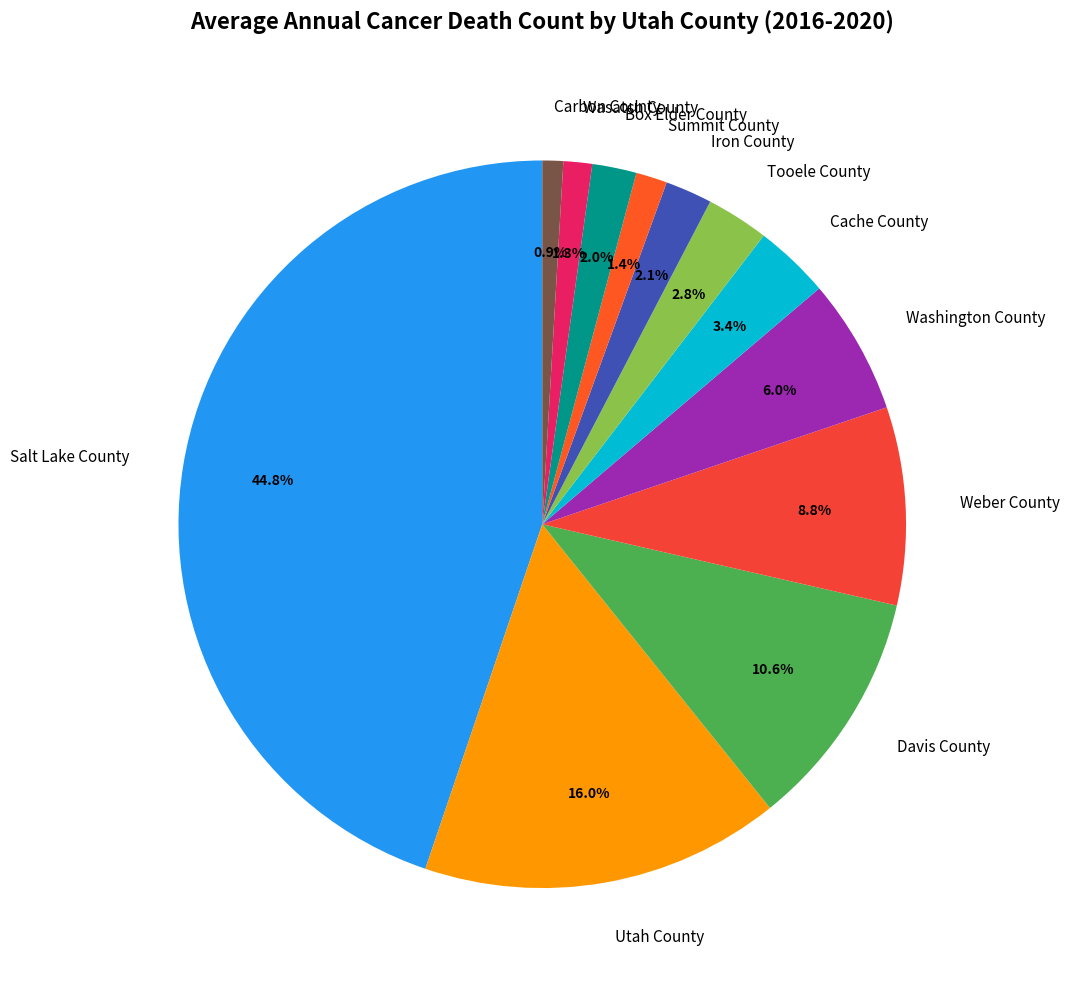

Is there any slice that represents more than half of the pie?

No